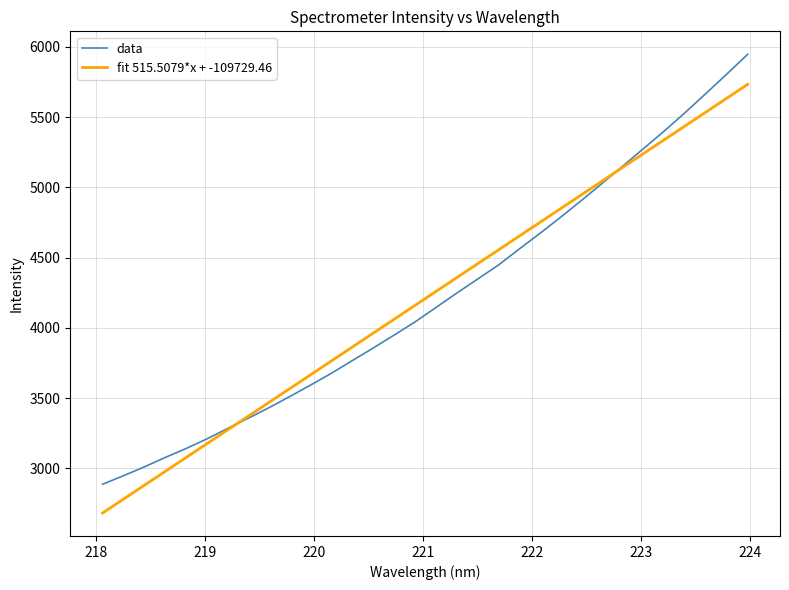

What is the maximum value shown in the chart?

5947.8